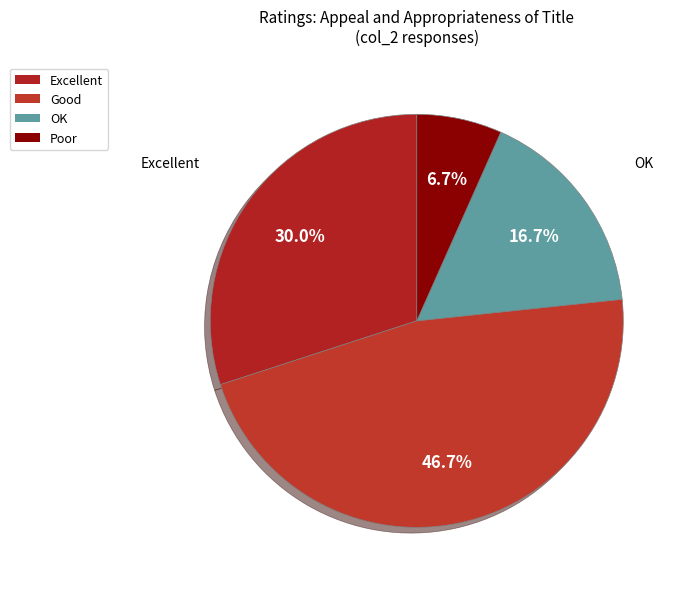

Is the sum of Poor and Excellent greater than half?

No